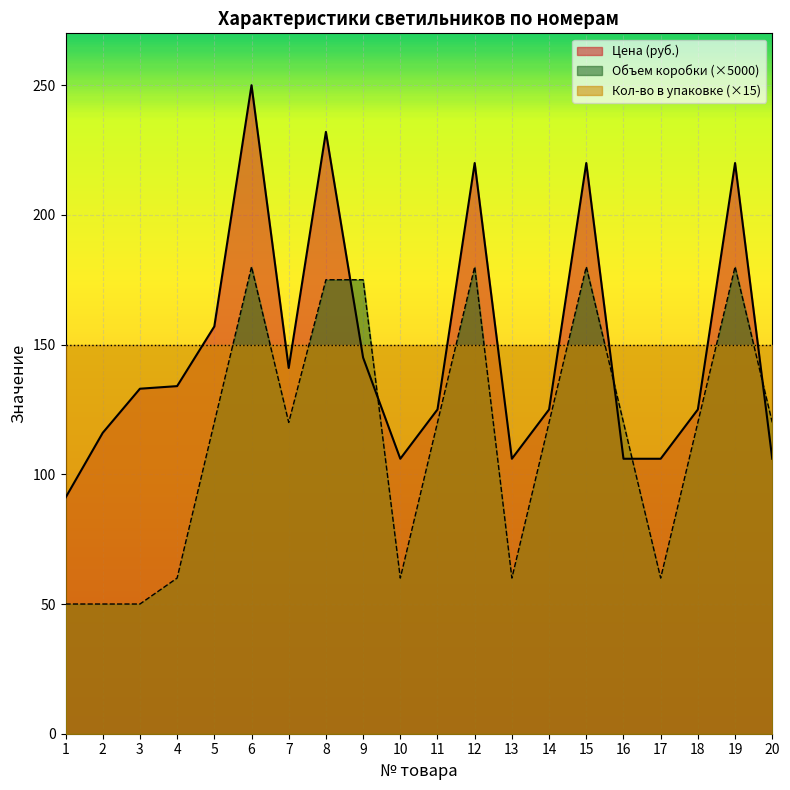

Which series has the largest total across all categories?

Цена (руб.)